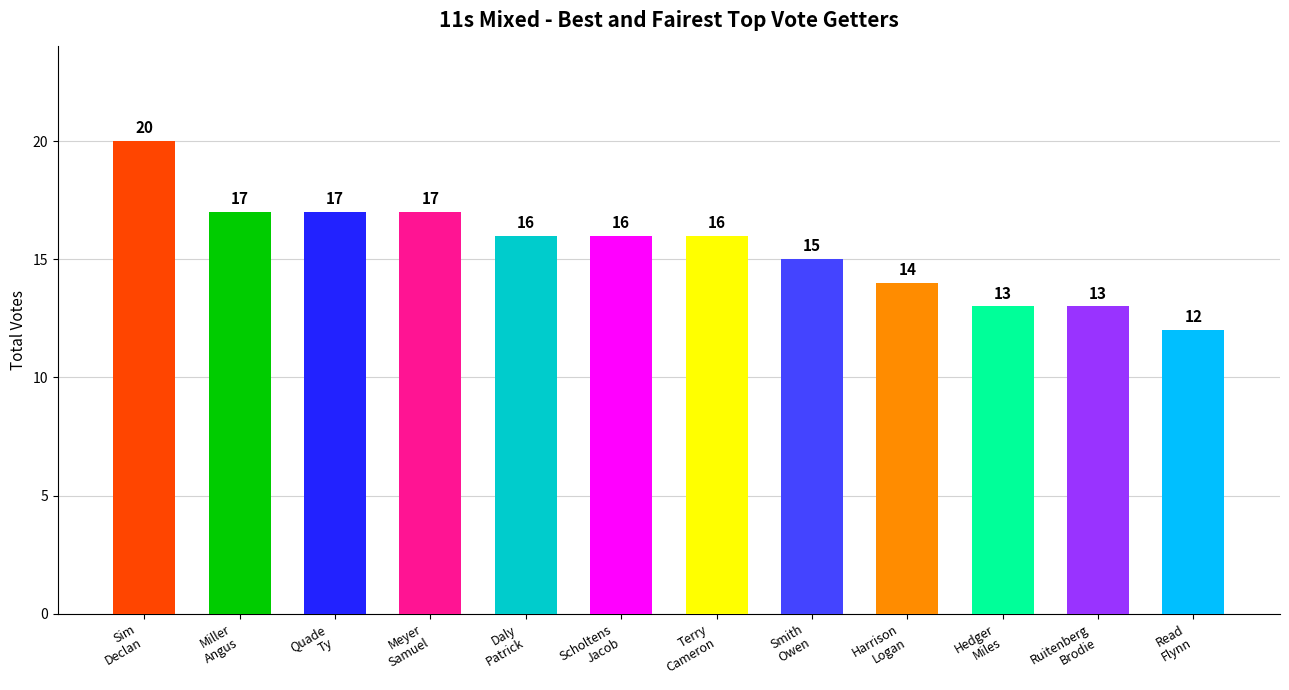

Count the number of data series in this chart.

1